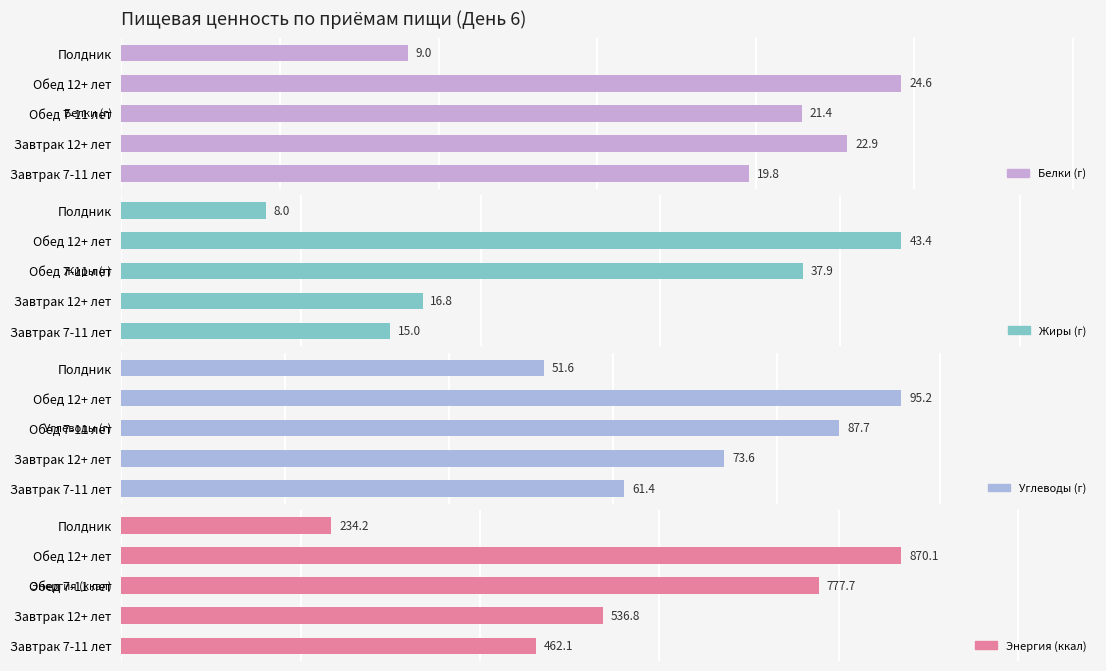

The Белки (г) series shows 22.9 at Завтрак 12+ лет. True or false?

True